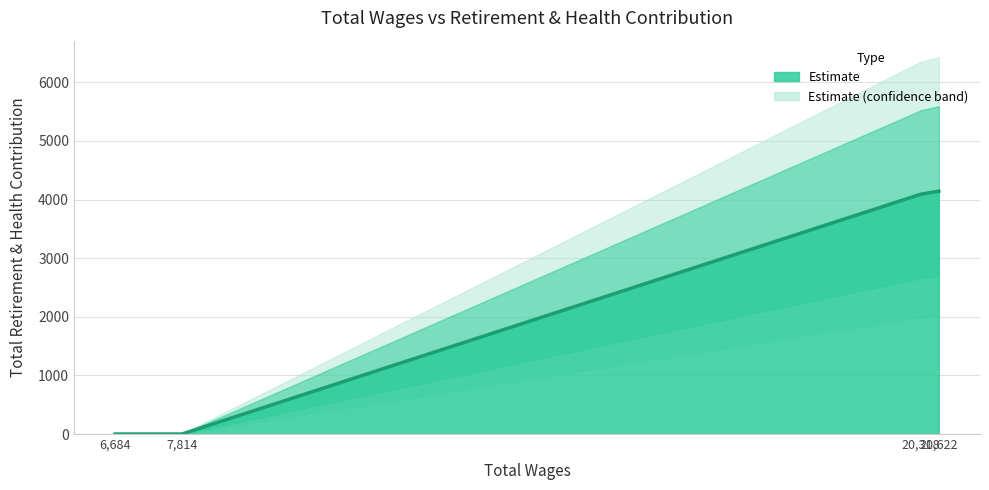

What is the difference between the maximum and second lowest values?

4143